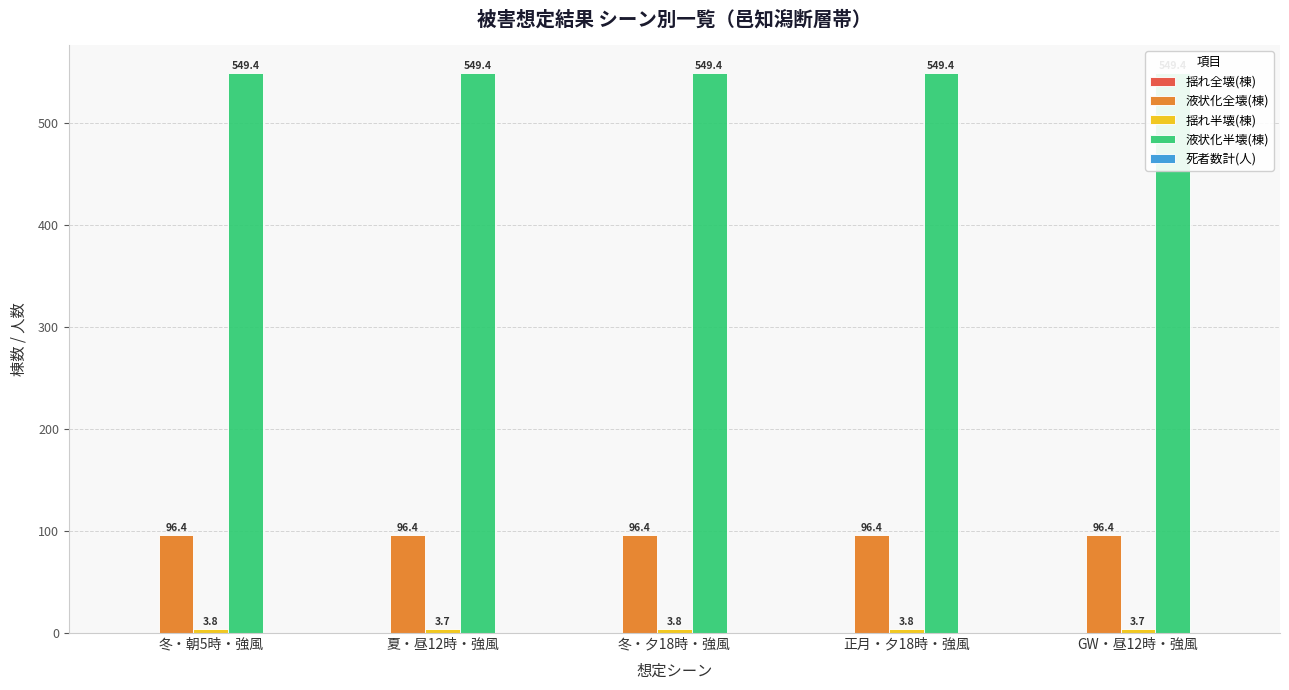

At how many categories does at least one series exceed 309?

5